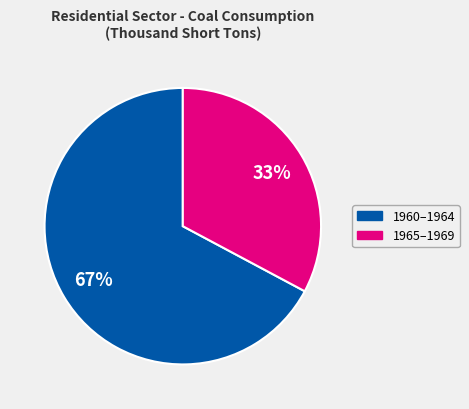

Is there any slice that represents more than half of the pie?

Yes